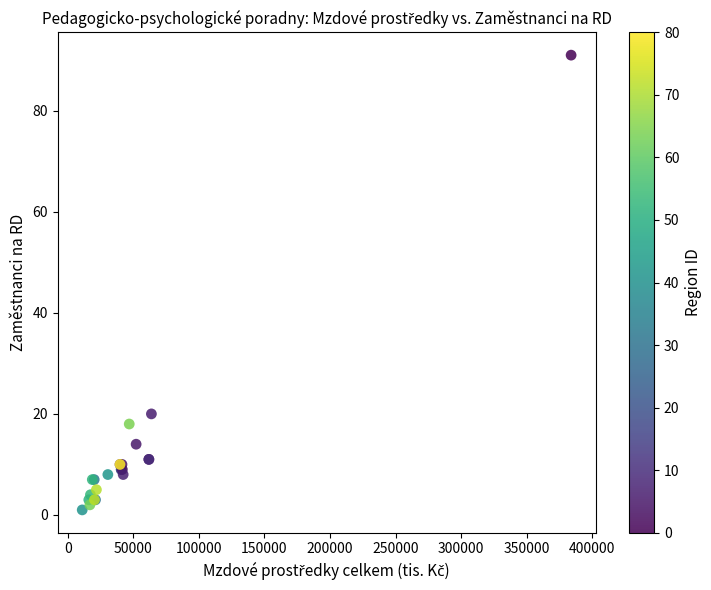

What Y value in the scatter plot is closest to 46?

20